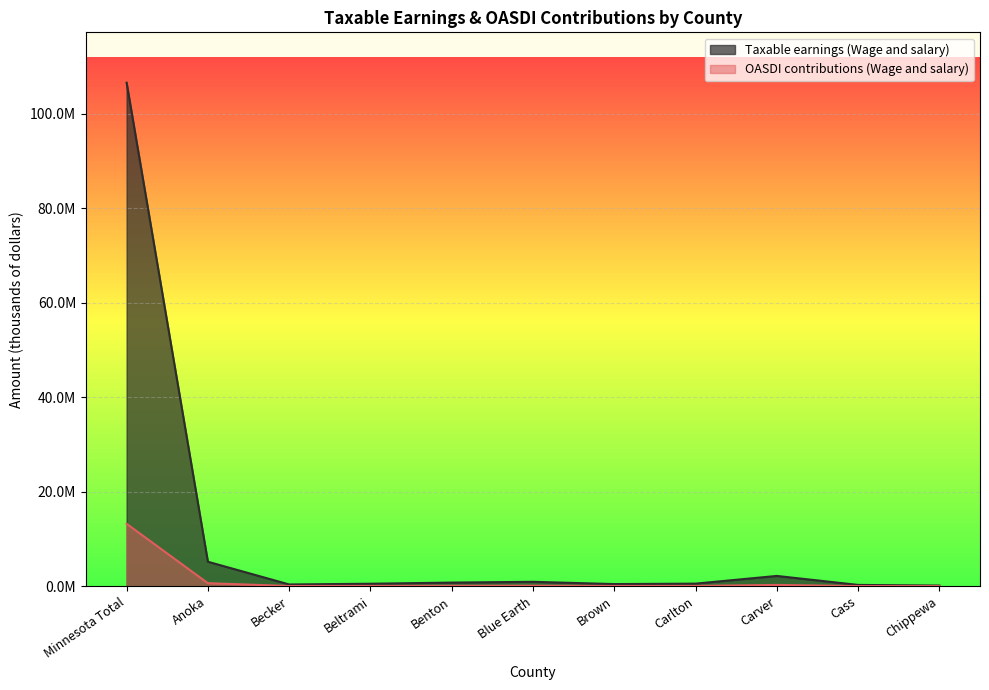

Is it true that OASDI contributions (Wage and salary) equals 197819 at Blue Earth?

False